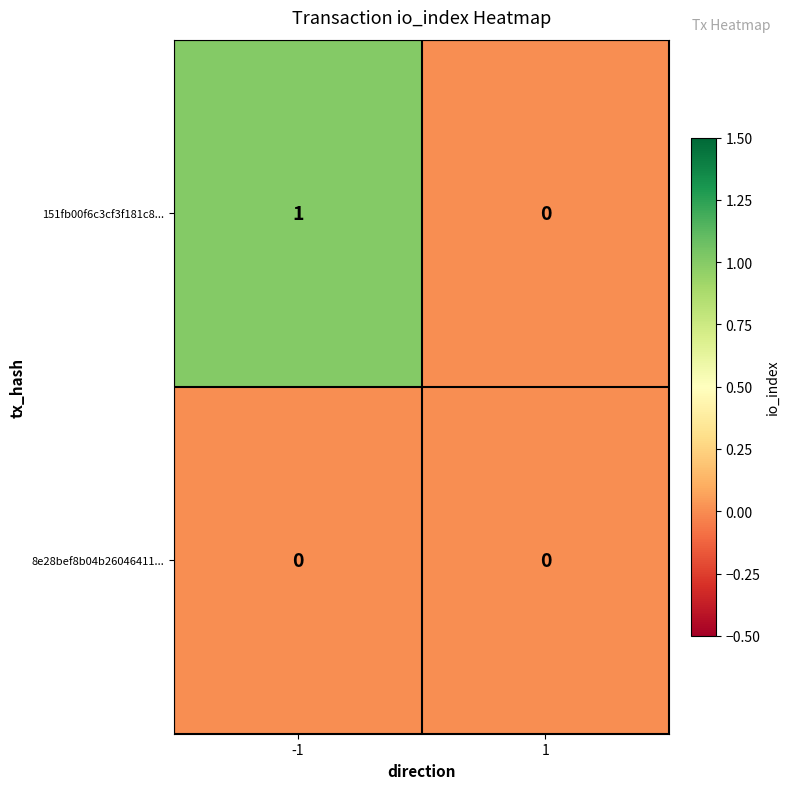

Rank the series by their average value, from lowest to highest.

8e28bef8b04b26046411..., 151fb00f6c3cf3f181c8...